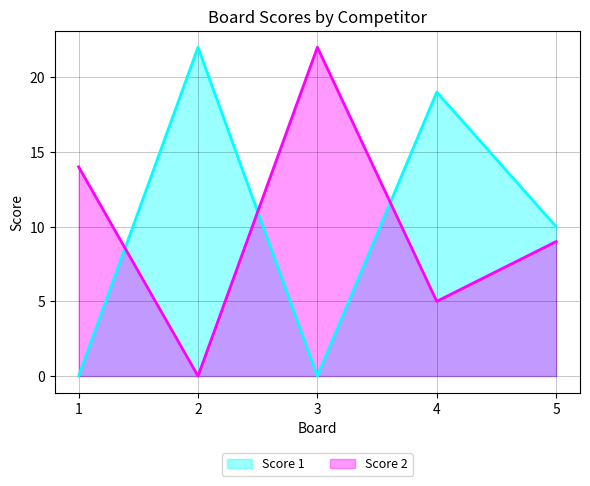

Reading left to right, list all the values displayed in this chart.

Score 1: 1=0	2=22	3=0	4=19	5=10
Score 2: 1=14	2=0	3=22	4=5	5=9